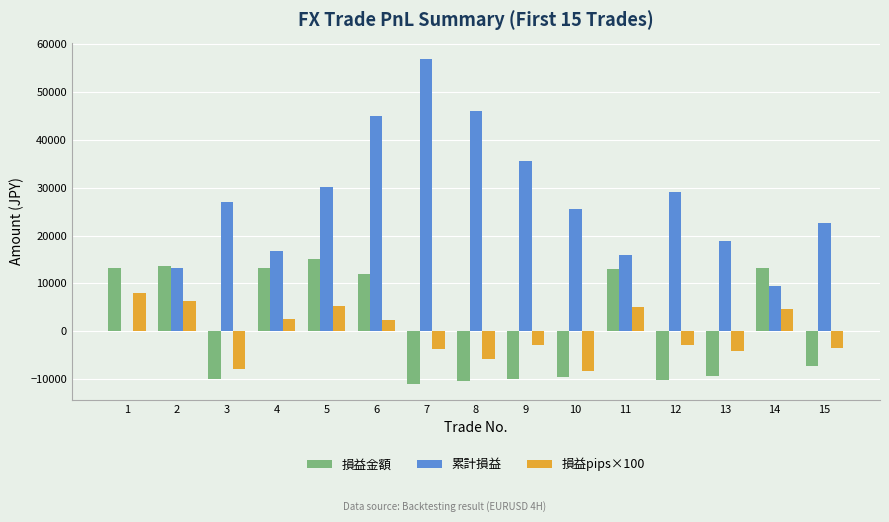

What is the sum of all 損益金額 values?

15488.6